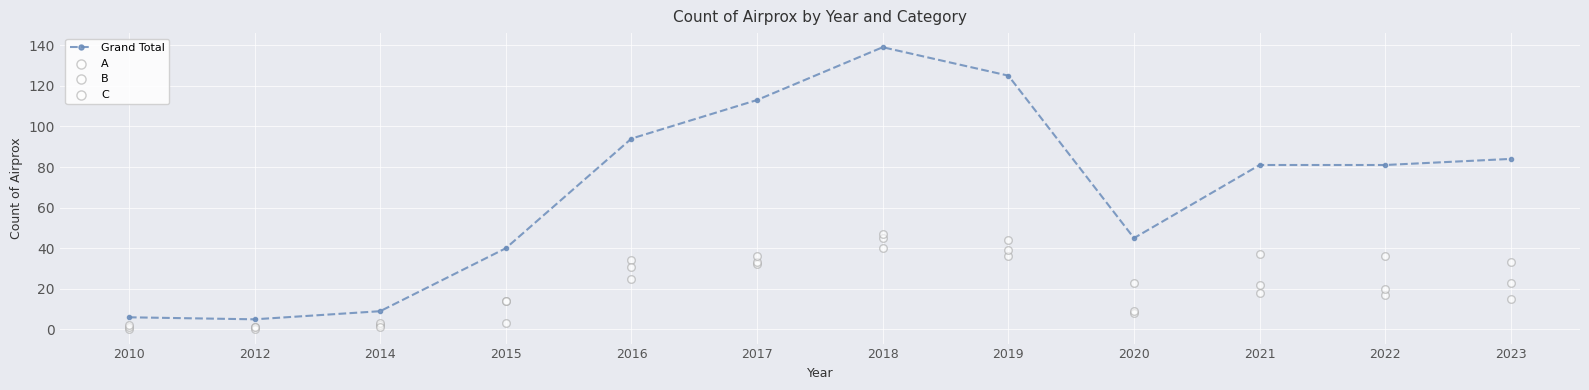

Is the value of Grand Total at 2022 greater than the value of B at 2016?

Yes